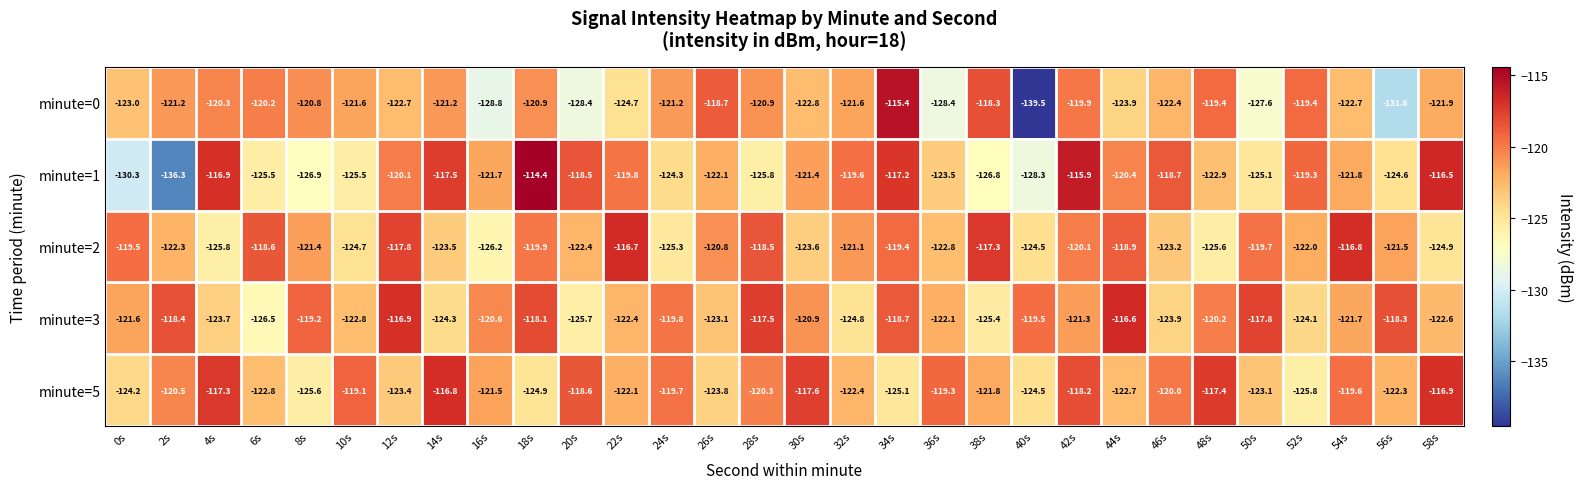

How many data points does each series have?

30